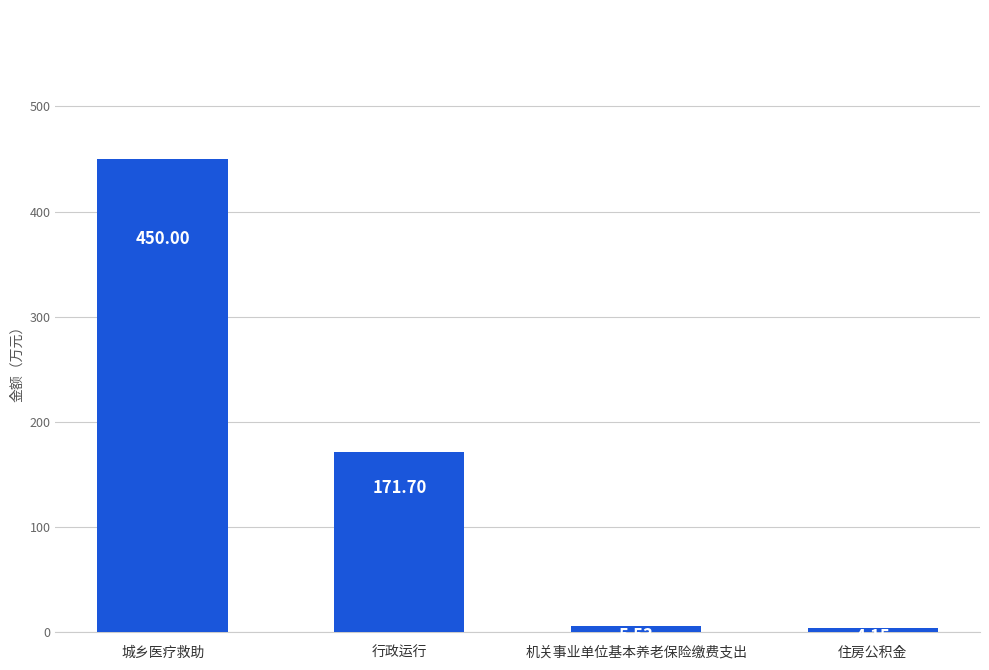

Read the value at 行政运行.

171.7